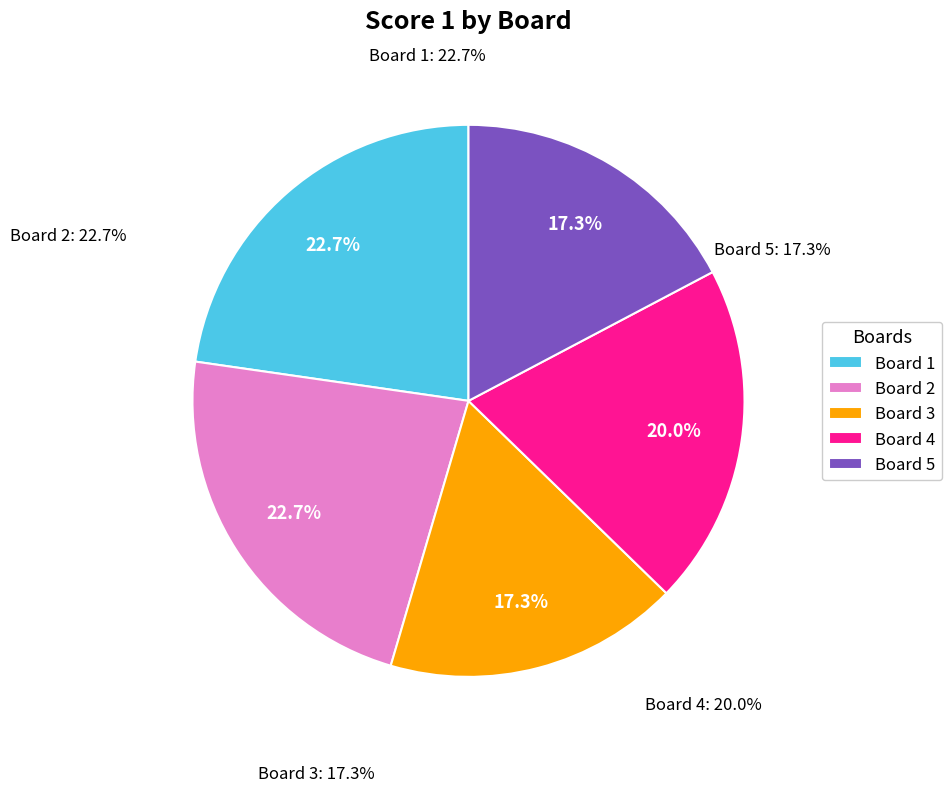

Is there a majority slice in this chart?

No